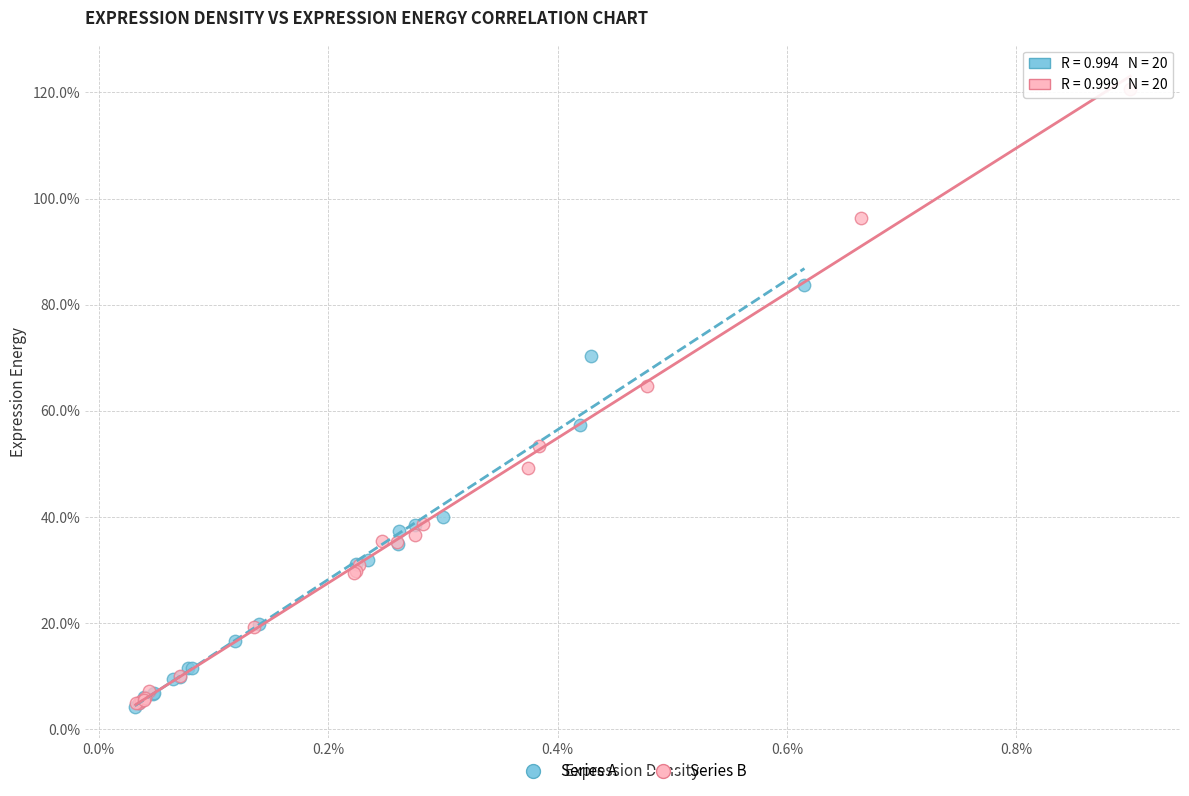

What are all the series names shown in the legend?

Series A, Series B